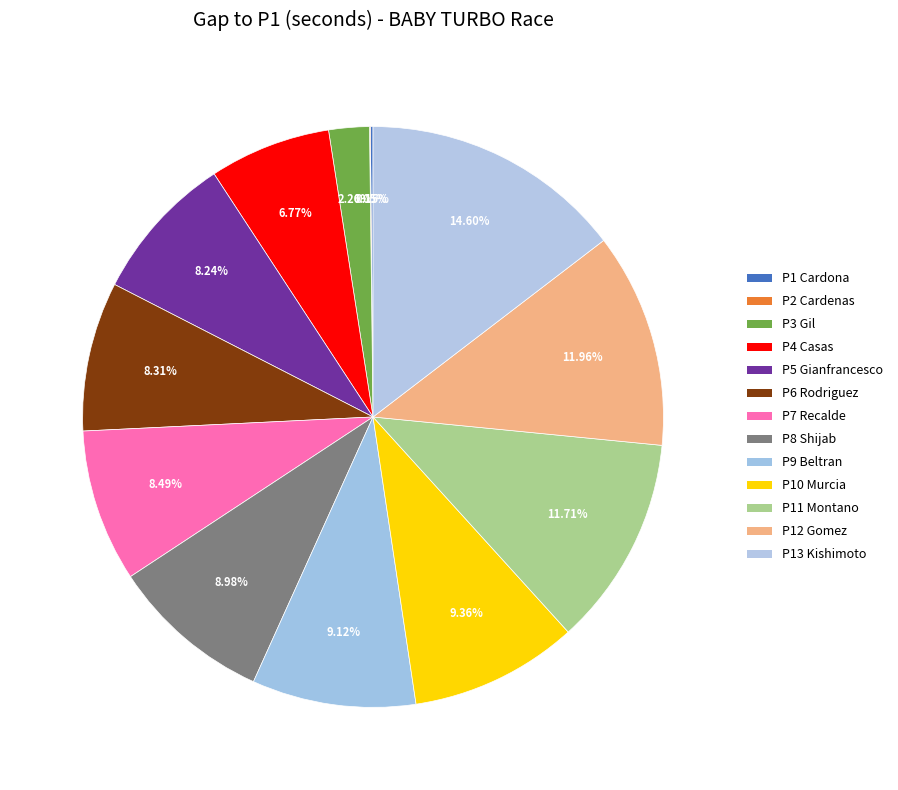

How many slices are in this pie chart?

13